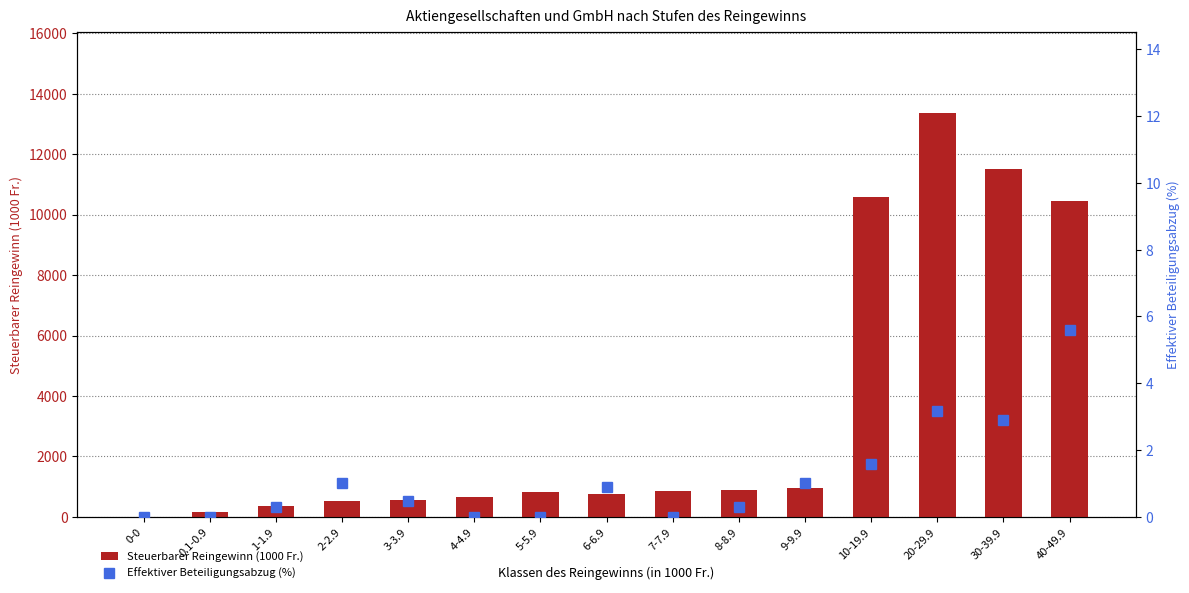

Does the chart contain any negative values?

No